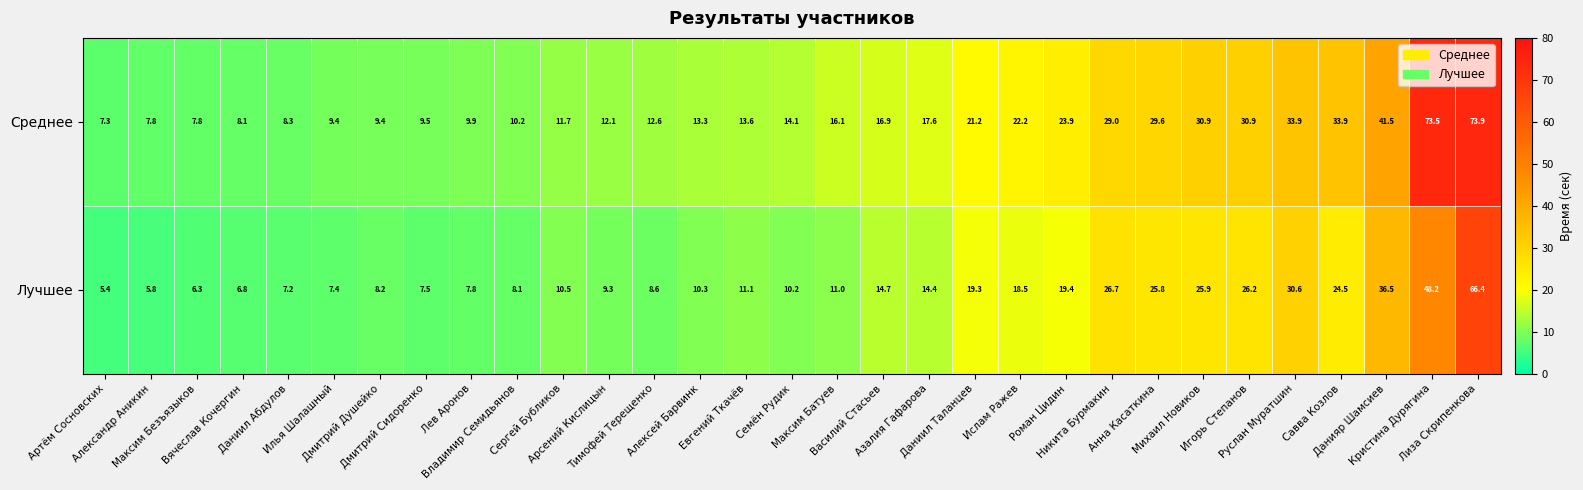

What is the sum of all Лучшее values?

538.6